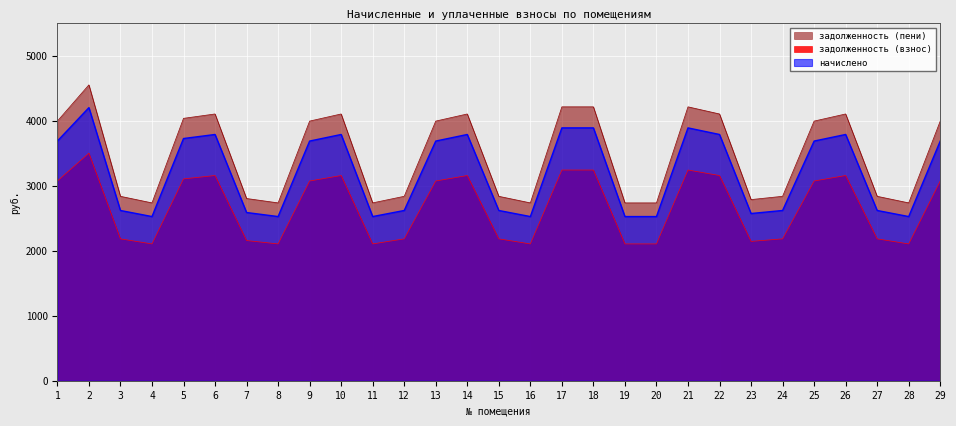

The value of задолженность (взнос) at 26 is 1964.4. True or false?

False